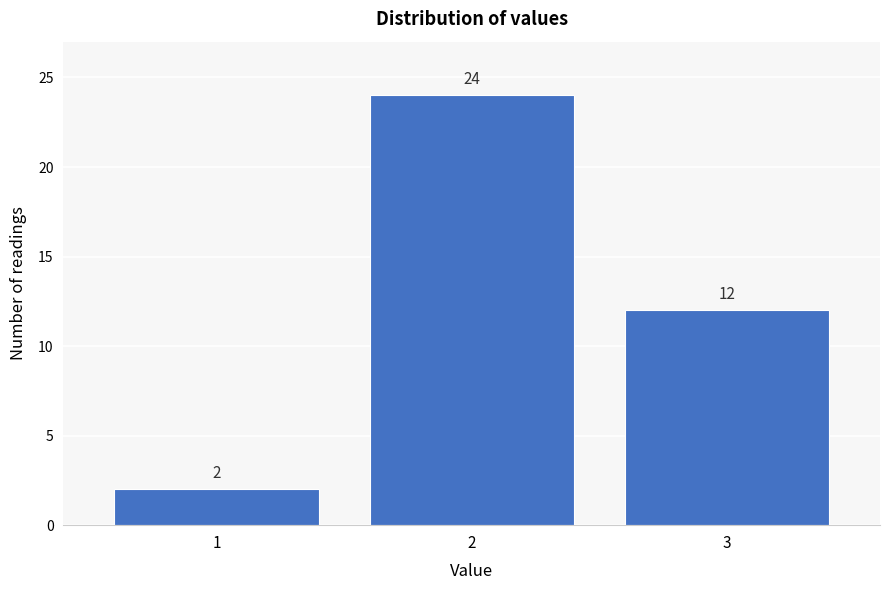

Reading left to right, extract all data points from this chart.

2	24	12